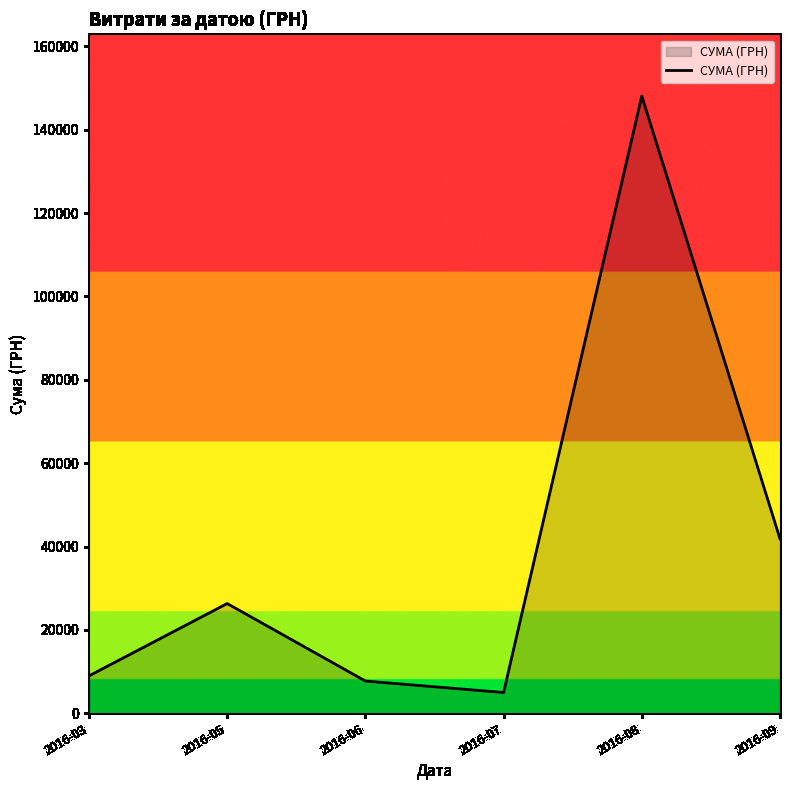

What is the average value?

39660.2